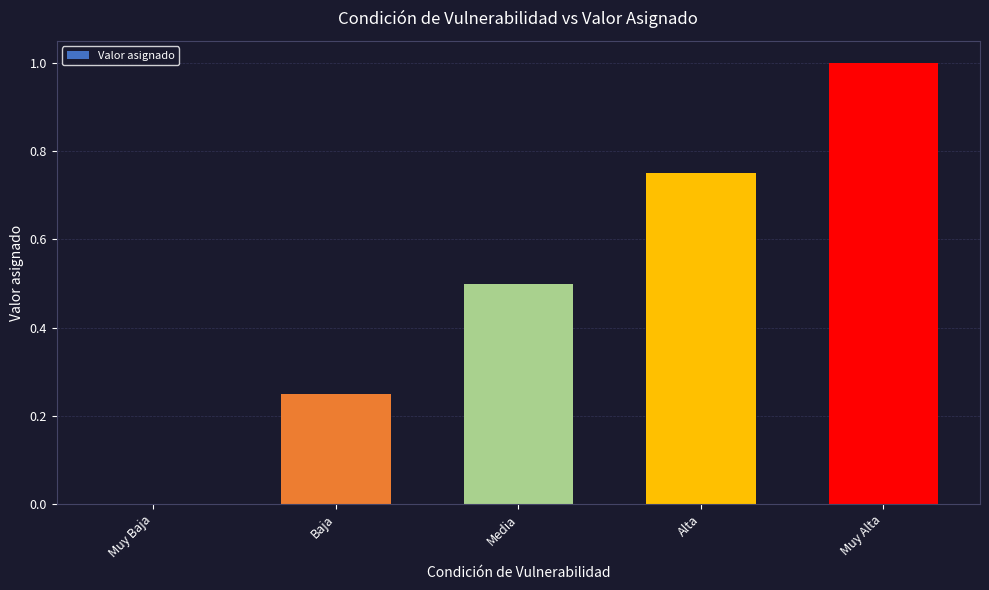

At which label is the value closest to 0?

Muy Baja